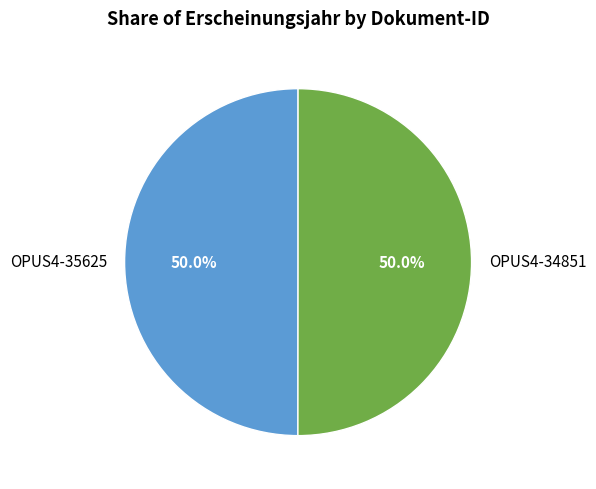

Approximately how many times larger is the value at OPUS4-35625 compared to OPUS4-34851?

1.0